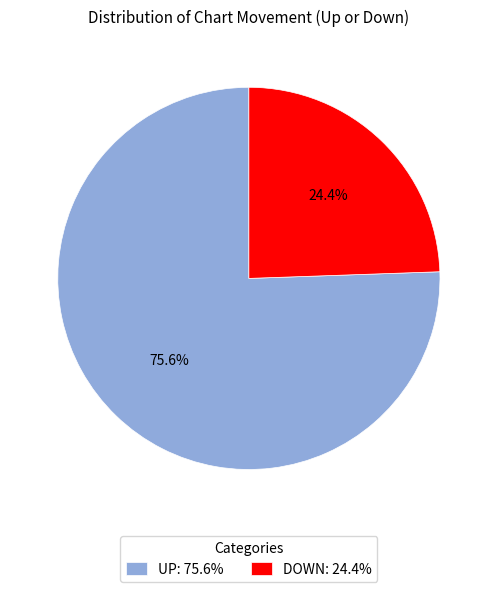

What is the total percentage of DOWN: 24.4% and UP: 75.6%?

100.0%